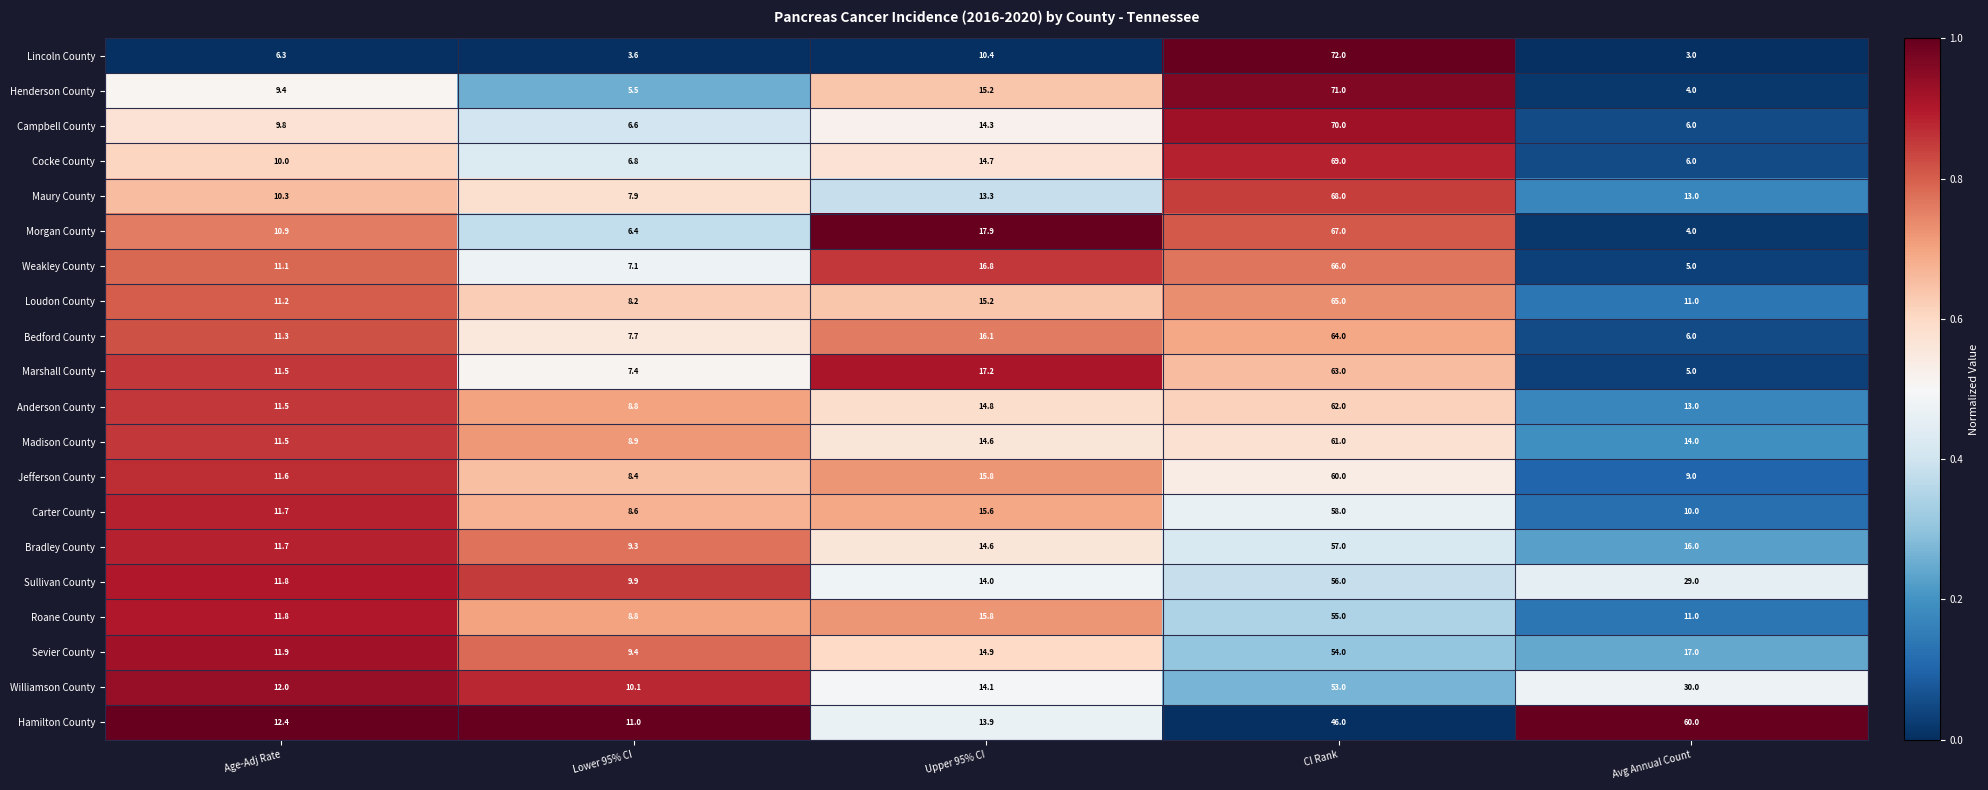

At which category is the sum across all series the highest?

CI Rank